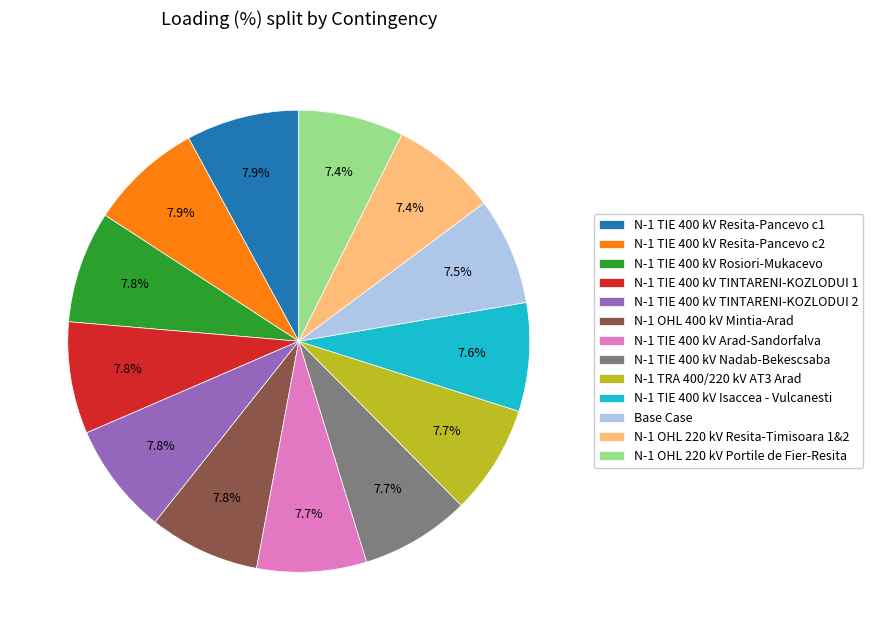

Is there a majority slice in this chart?

No